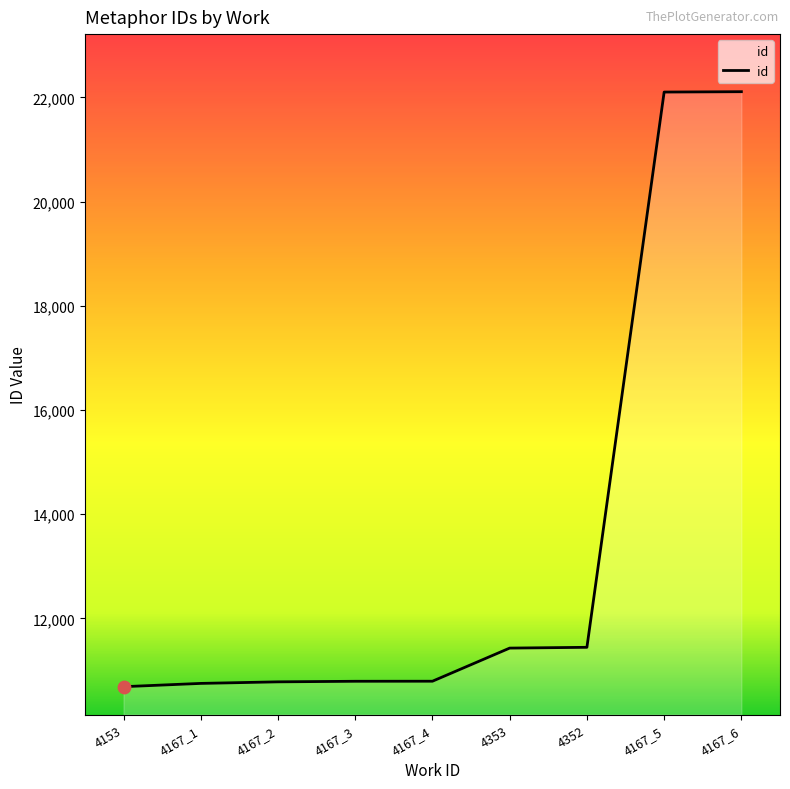

Which has a higher value, 4167_3 or 4167_6?

4167_6